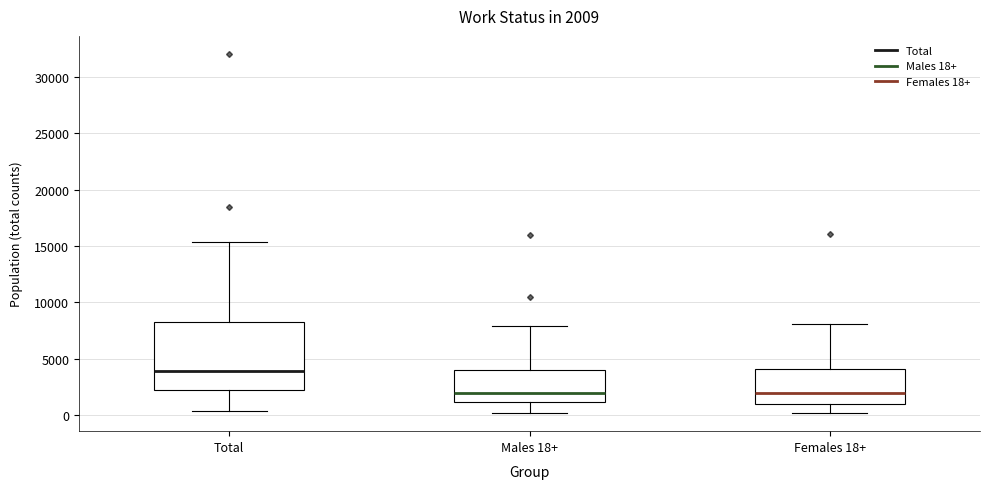

Which box's median line is the highest?

Total